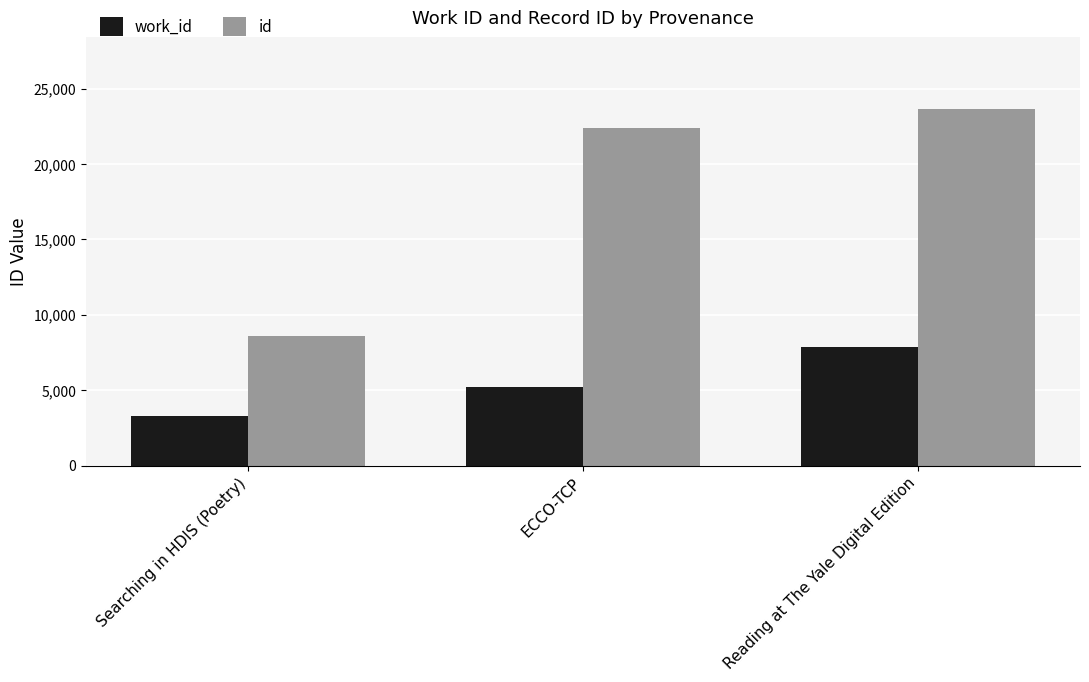

What is the label of the 1st bar from the right?

Reading at The Yale Digital Edition